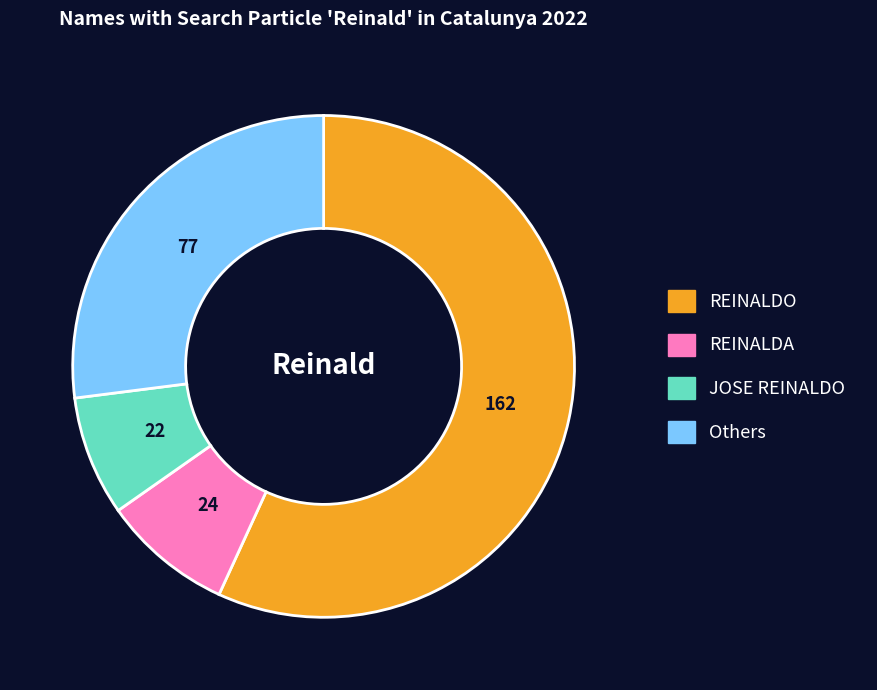

How many slices are in this pie chart?

4